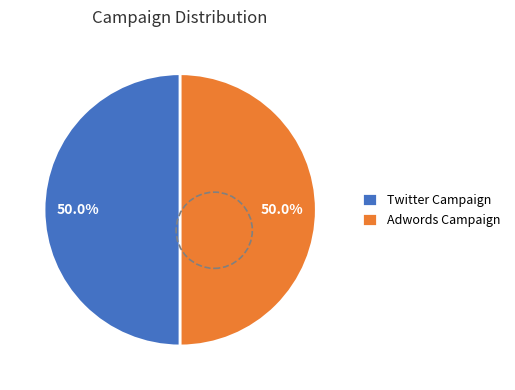

What percentage is the Adwords Campaign slice, to the nearest percent?

50%